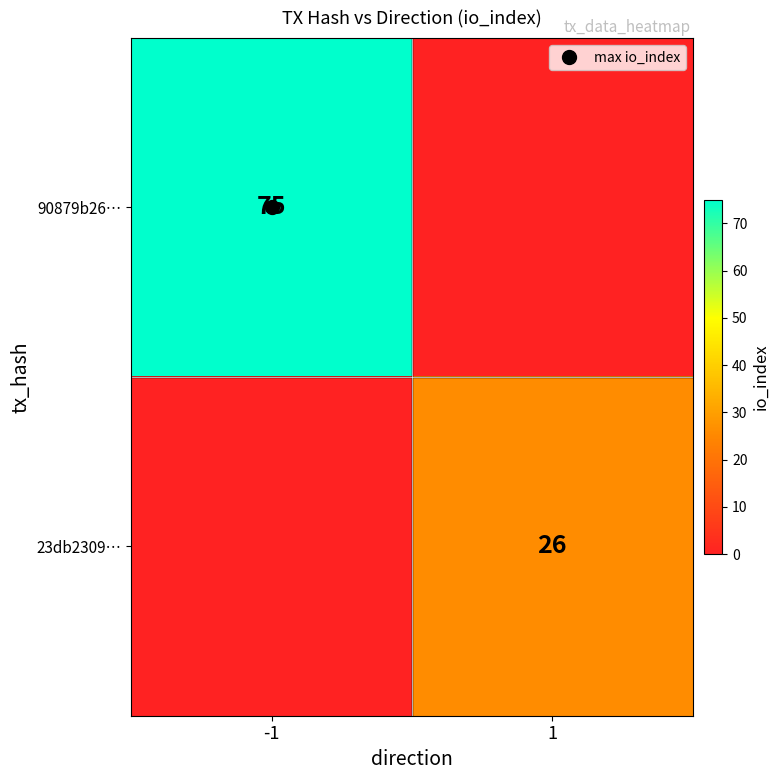

At how many categories does at least one series exceed 60?

1